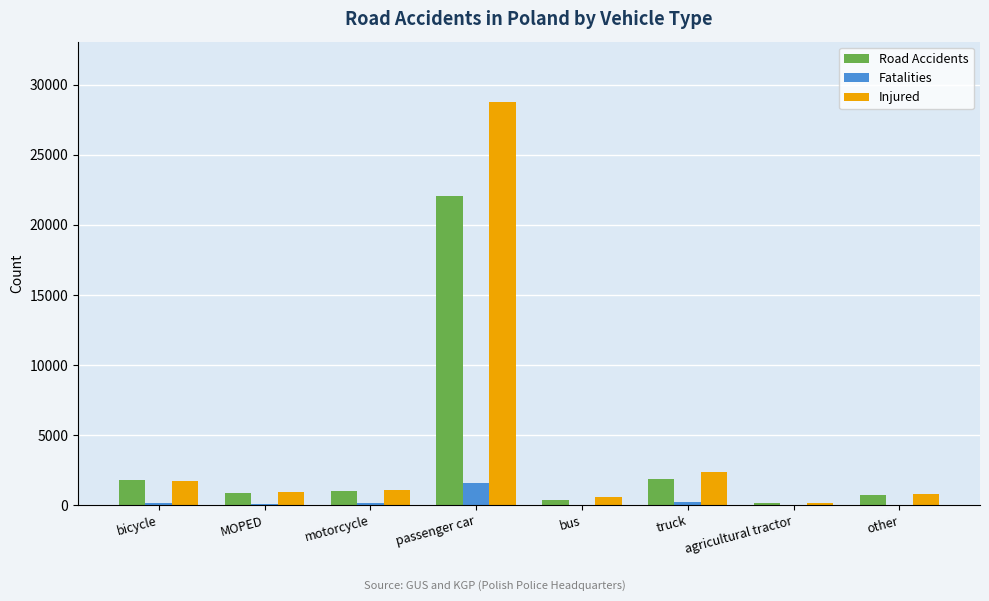

Is it true that Road Accidents equals 22036 at passenger car?

True